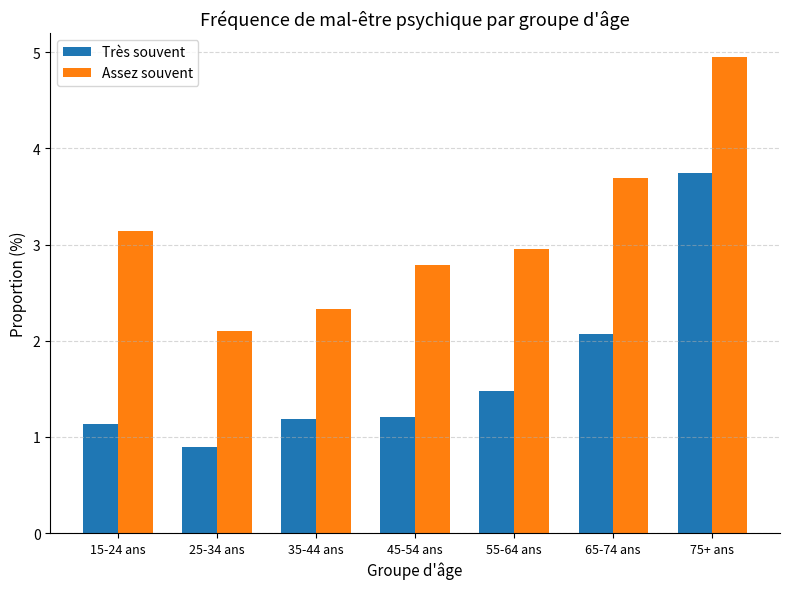

At which label does Assez souvent reach its minimum?

25-34 ans